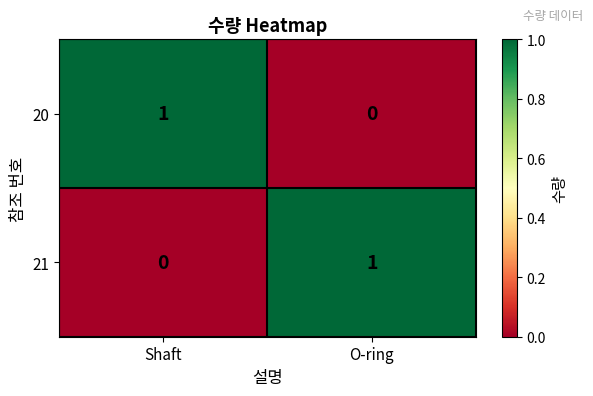

At O-ring, list the series in order from smallest to largest.

20, 21